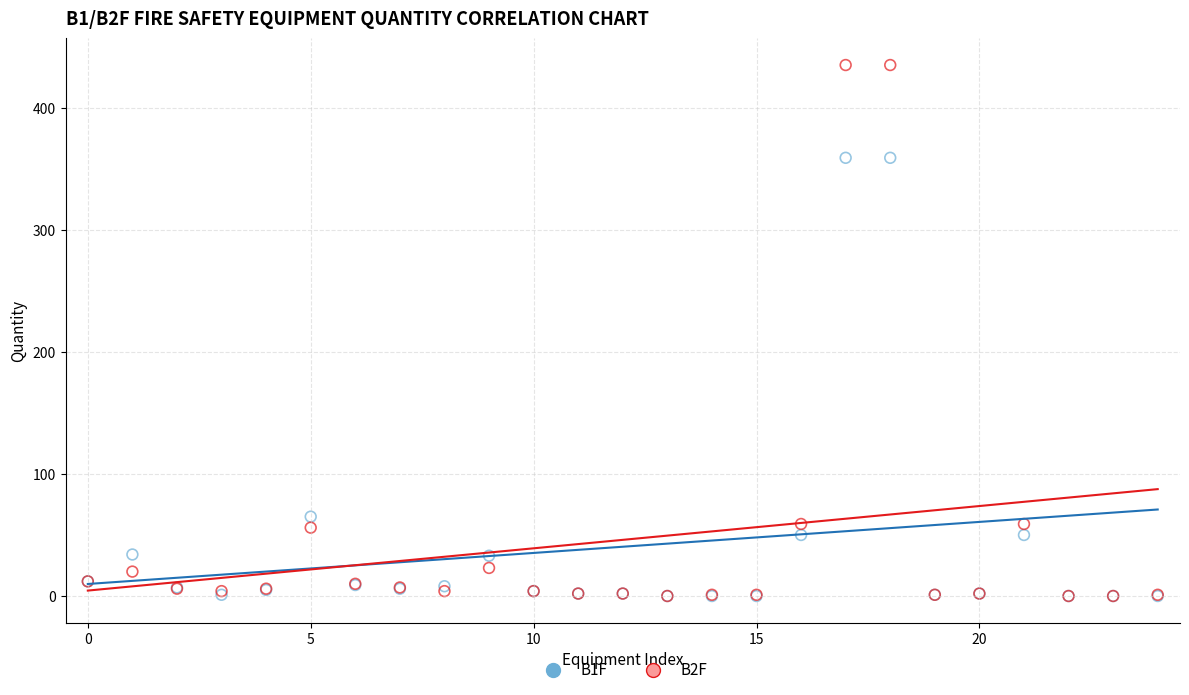

Which series has the largest Y range (max minus min)?

B2F